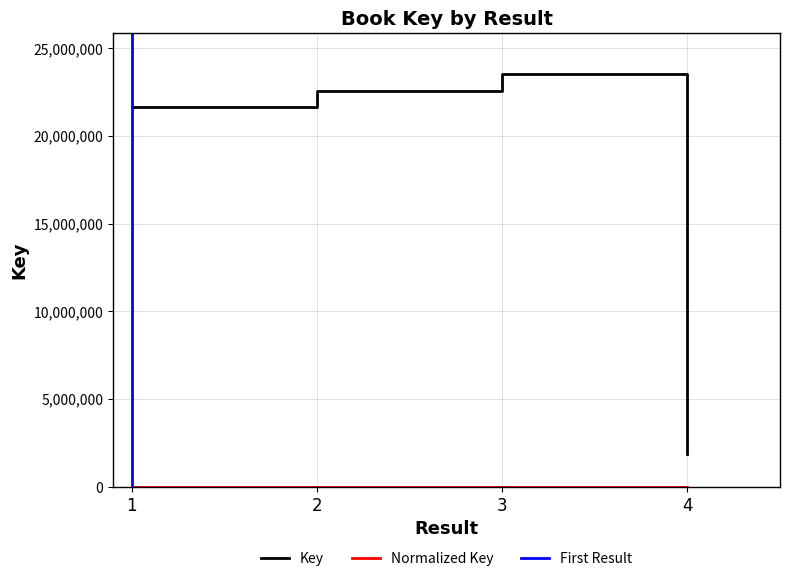

The value at 4 is 2766535. True or false?

False